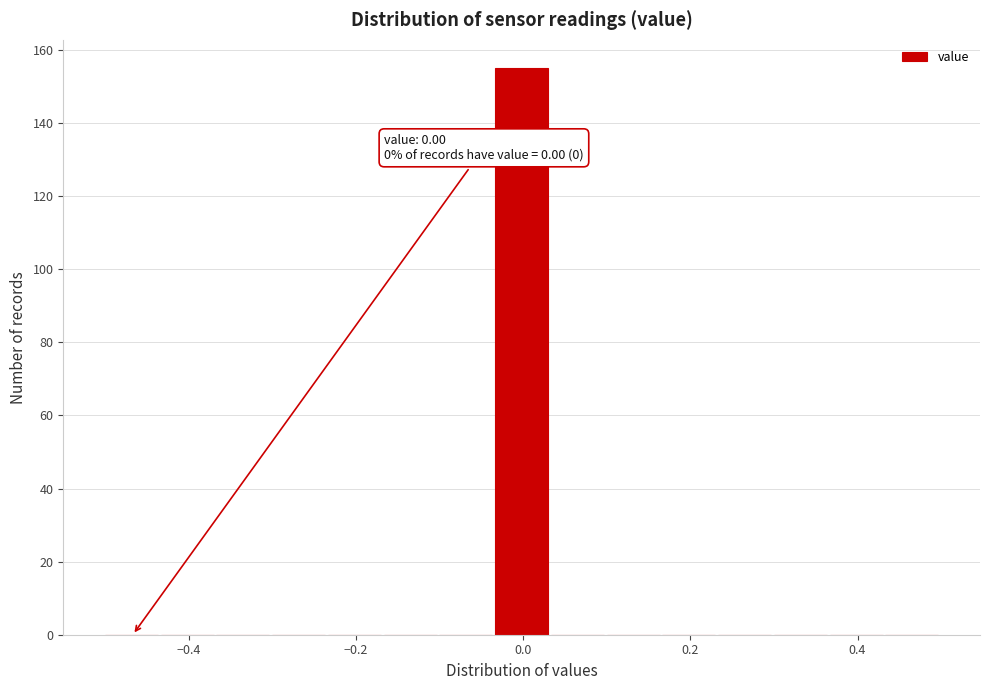

Read against the x-axis, roughly where is the centre of the tallest bar?

0.00